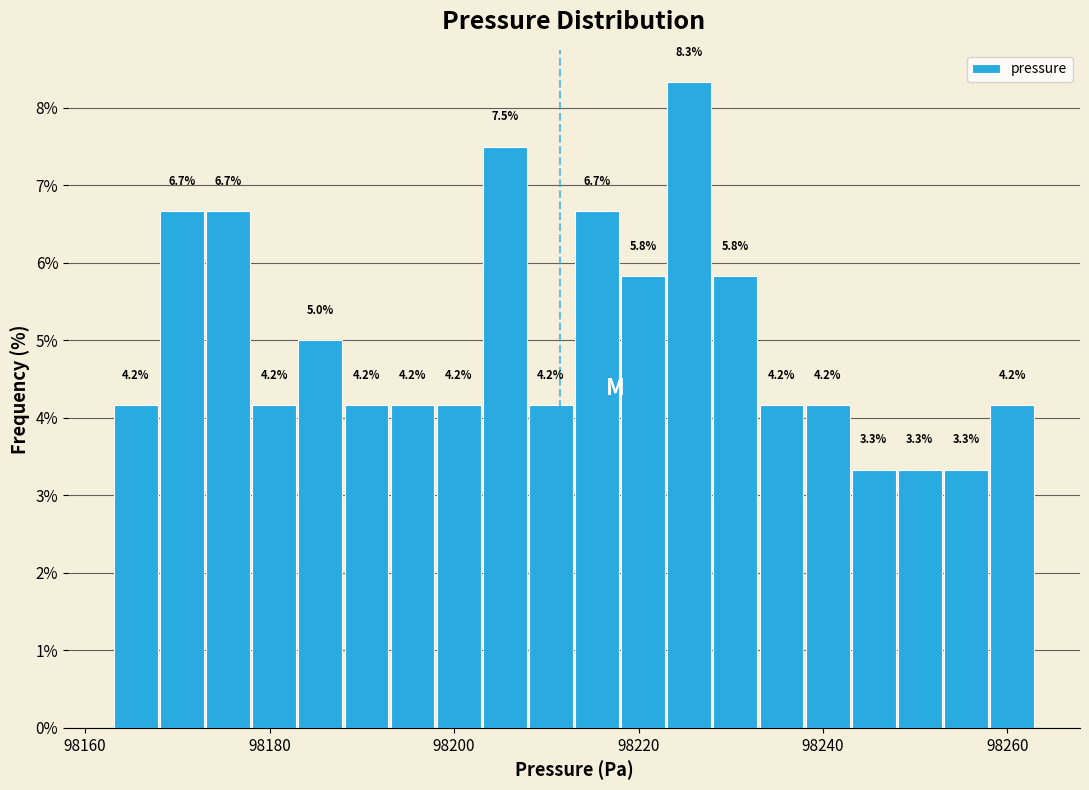

Around what value on the x-axis is the tallest bar? Give the approximate position of its centre, as read against the axis.

98226